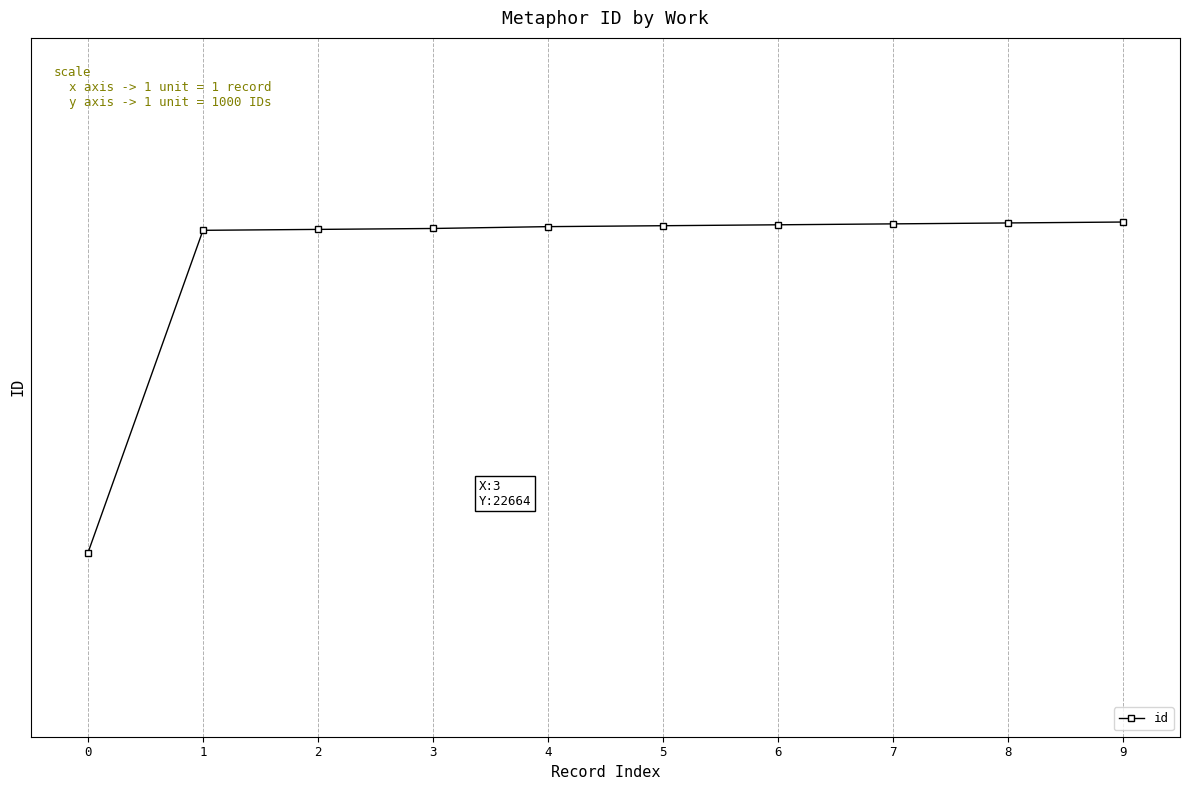

Does the chart have visible grid lines?

Yes